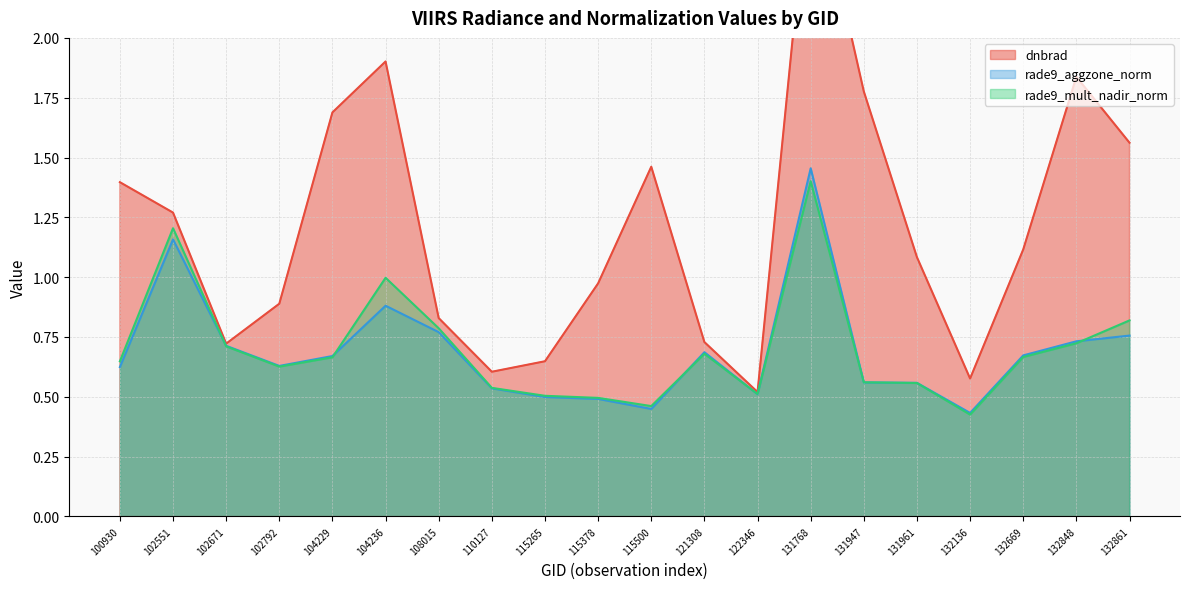

What is the difference between the second highest and second lowest values in the rade9_aggzone_norm series?

0.7